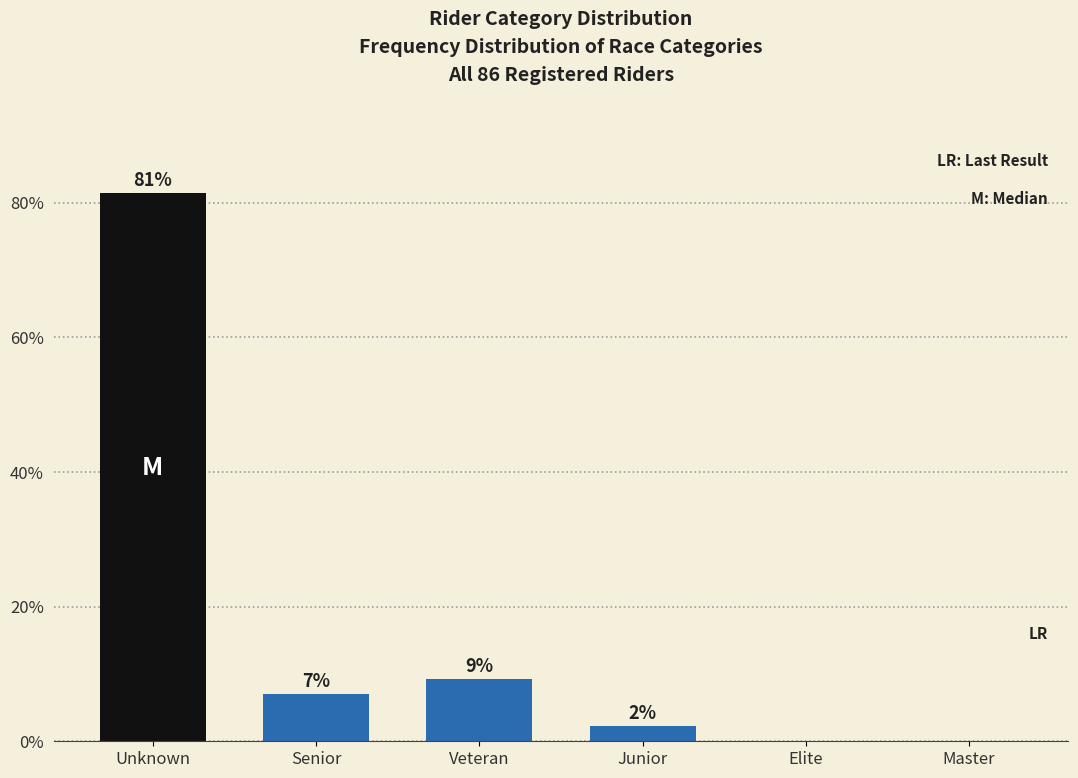

Which has a higher value, Veteran or Senior?

Veteran